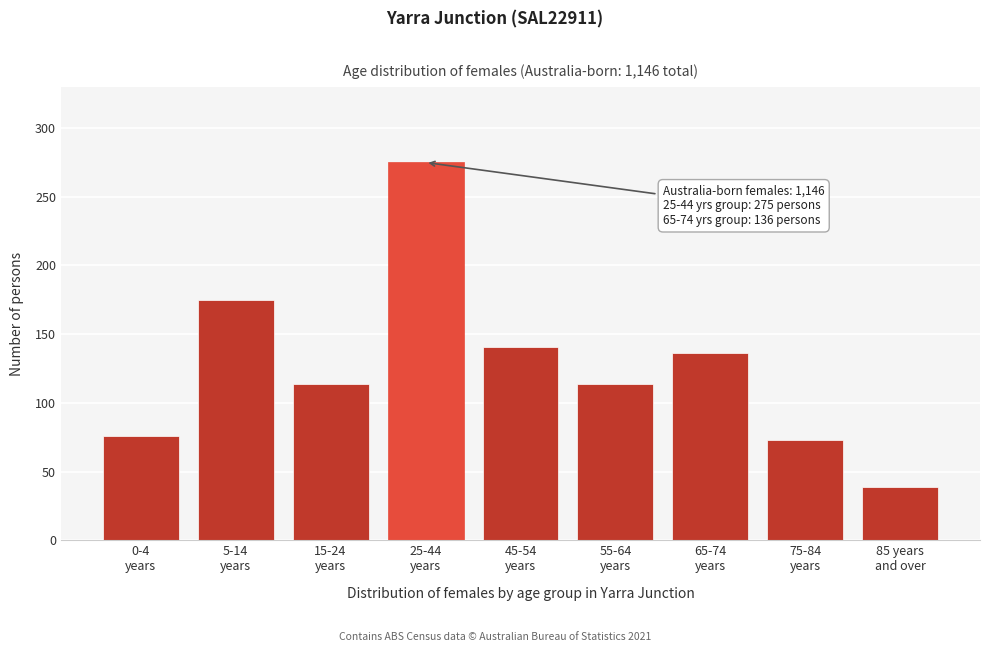

Reading right to left, what are all the values shown in this chart?

39	73	136	114	141	275	114	175	76